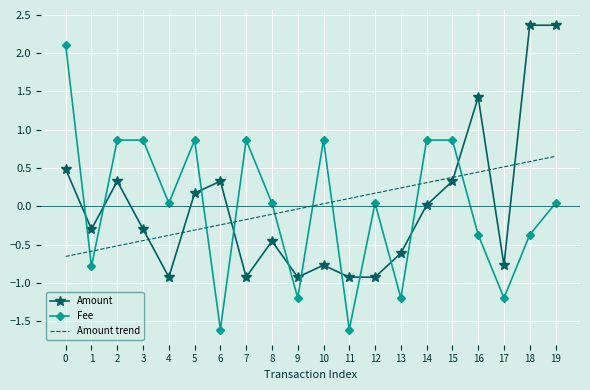

At 0, list the series in order from smallest to largest.

Amount trend, Amount, Fee